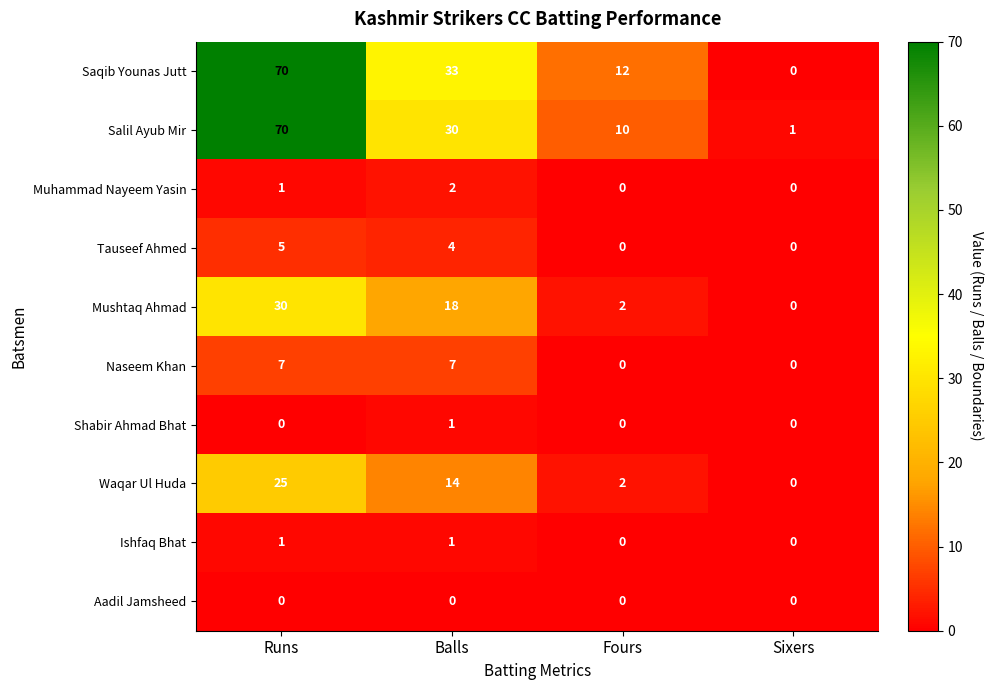

How many data points does each series have?

4